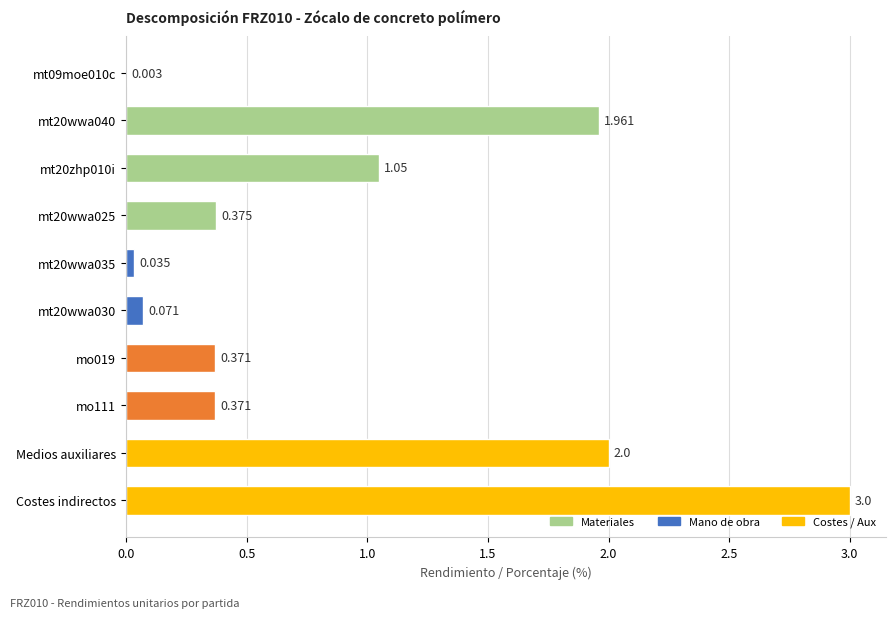

Which label corresponds to the largest value in the chart?

Costes indirectos